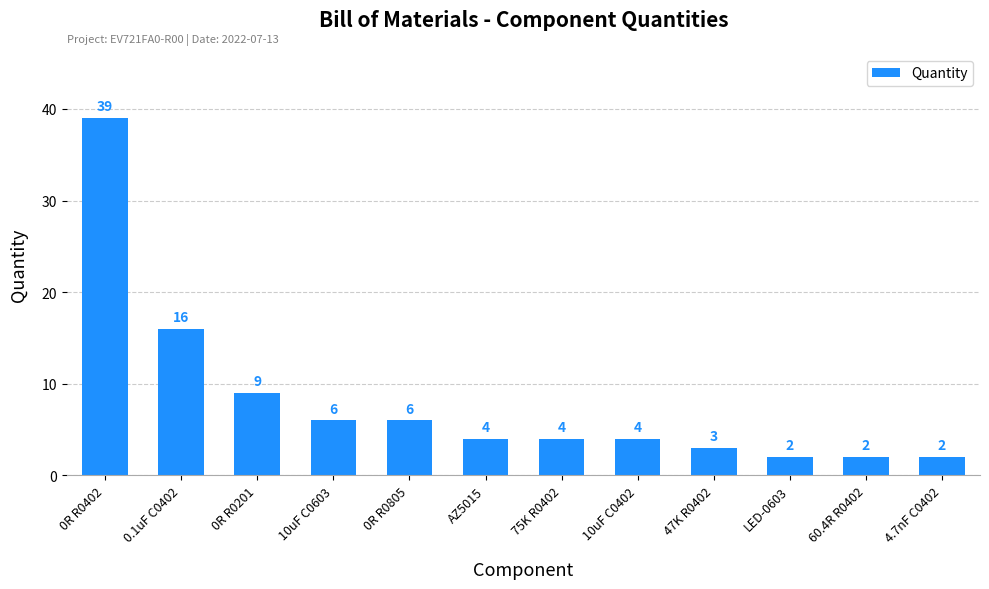

What is the average value?

8